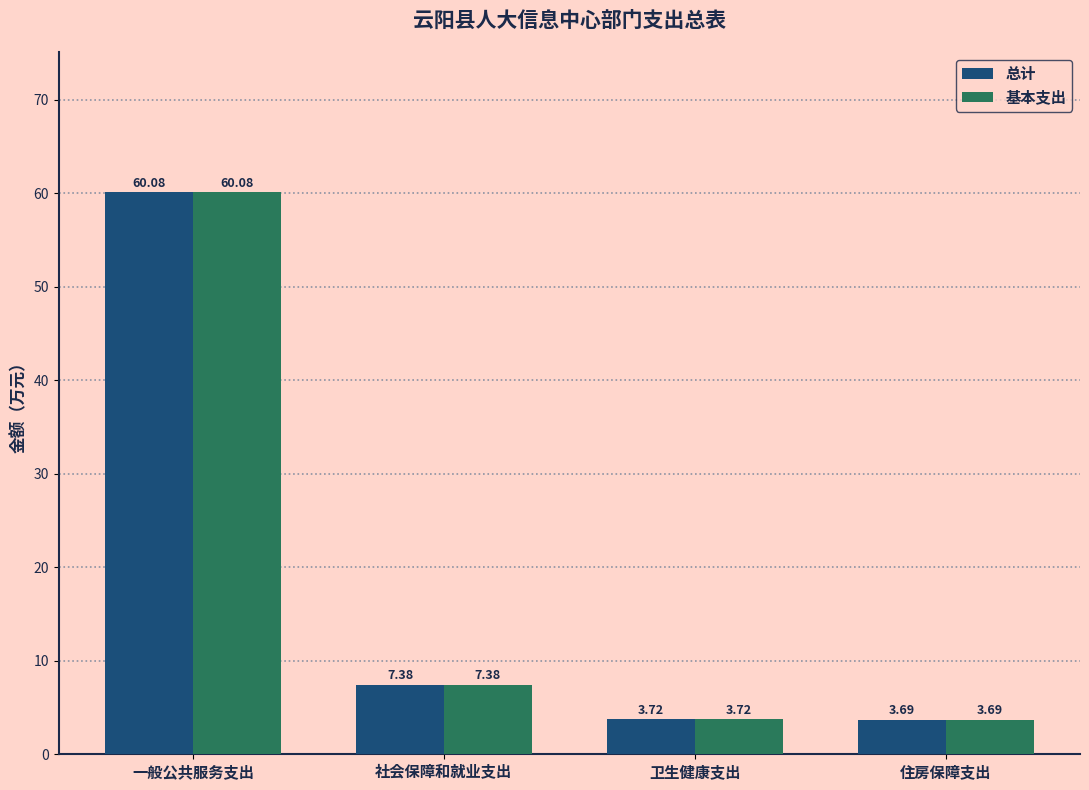

List the labels in order of 总计 value, smallest first.

住房保障支出, 卫生健康支出, 社会保障和就业支出, 一般公共服务支出